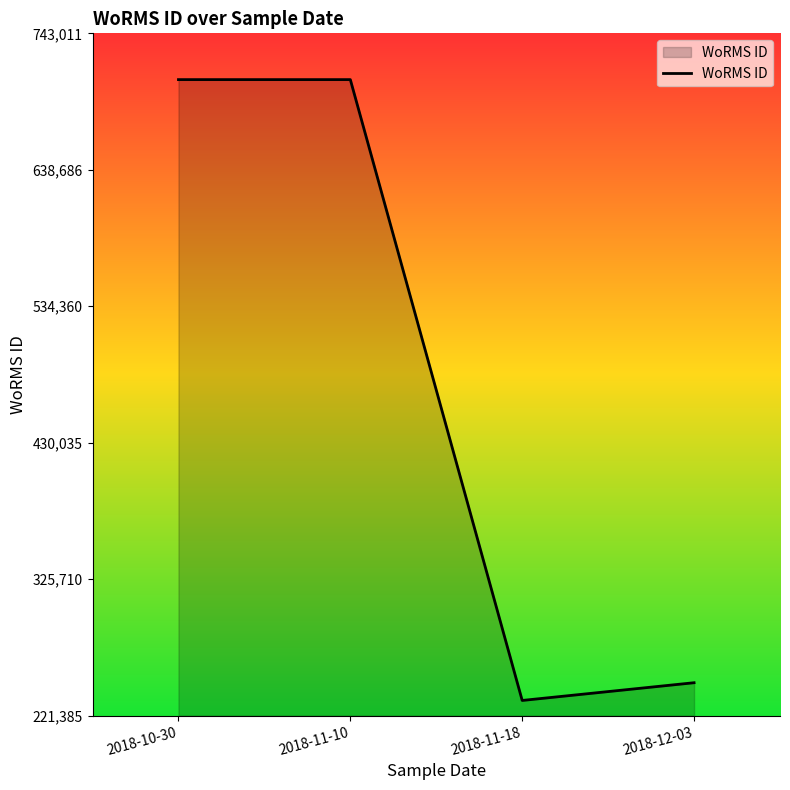

Where is the data nearest to the value 470333?

2018-12-03